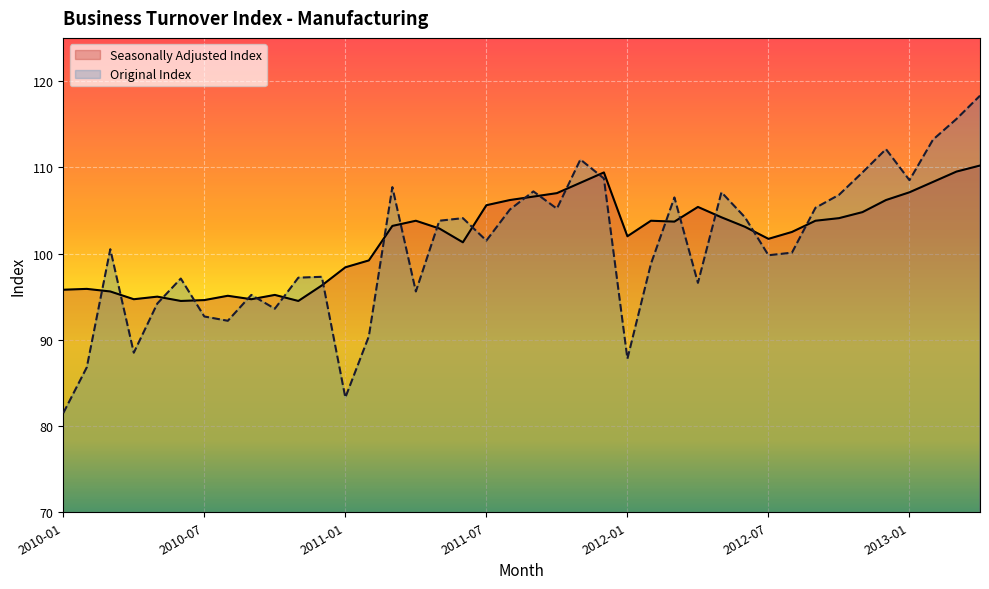

Between 2011-08 and 2010-04, which is larger?

2011-08